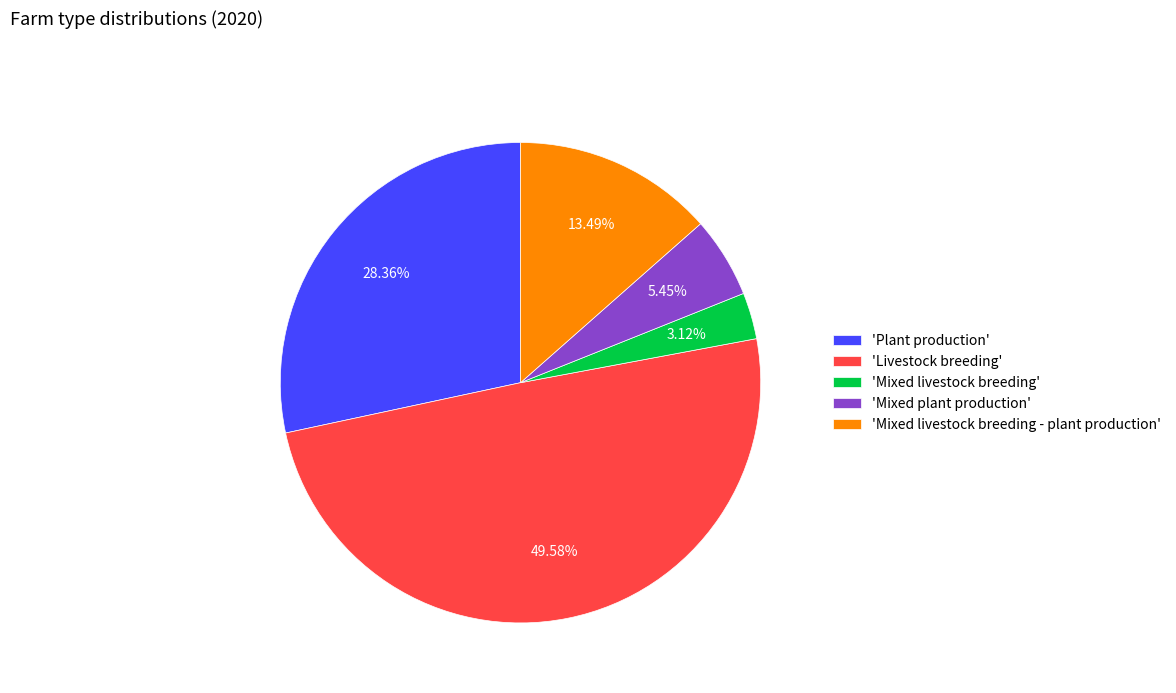

Is there a majority slice in this chart?

No